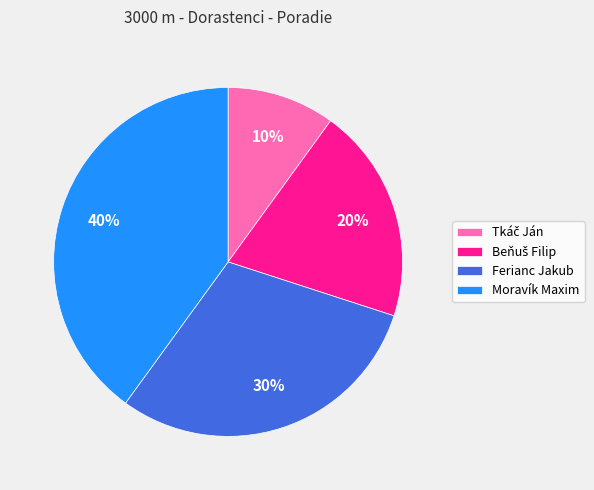

Do Moravík Maxim and Ferianc Jakub together represent more than half of the pie?

Yes